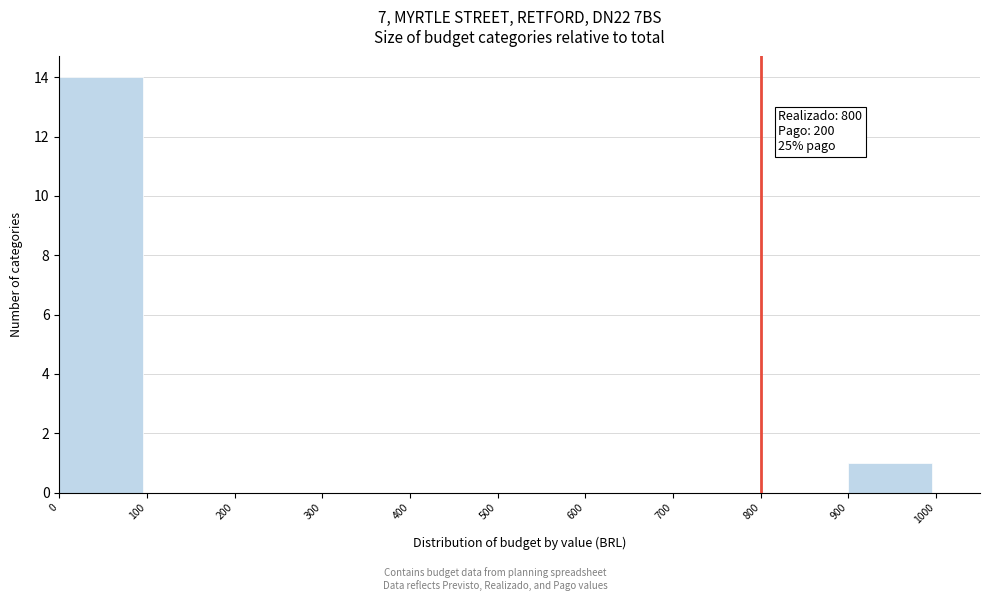

Reading left to right, what are all the values shown in this chart?

0=14	100=0	200=0	300=0	400=0	500=0	600=0	700=0	800=0	900=1